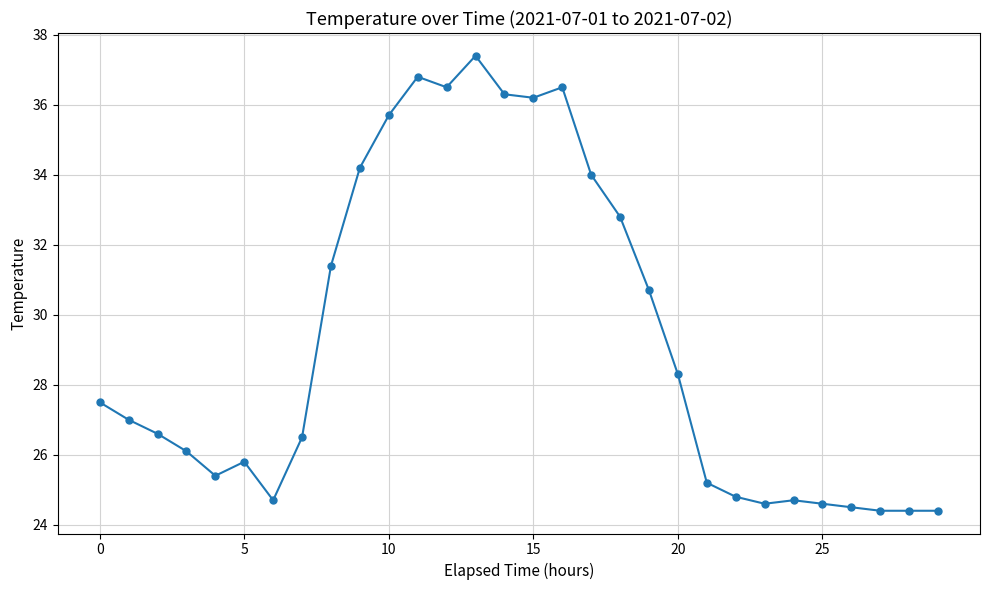

What is the minimum value shown in the chart?

24.4